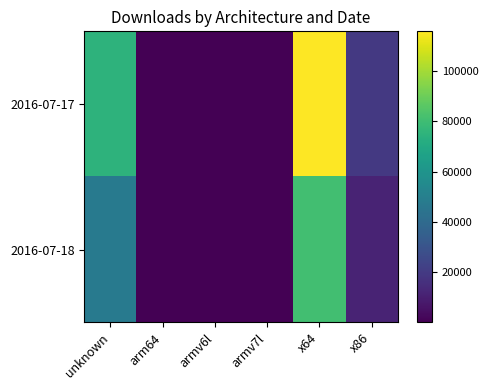

What is the spread (max minus min) of values at armv6l?

144